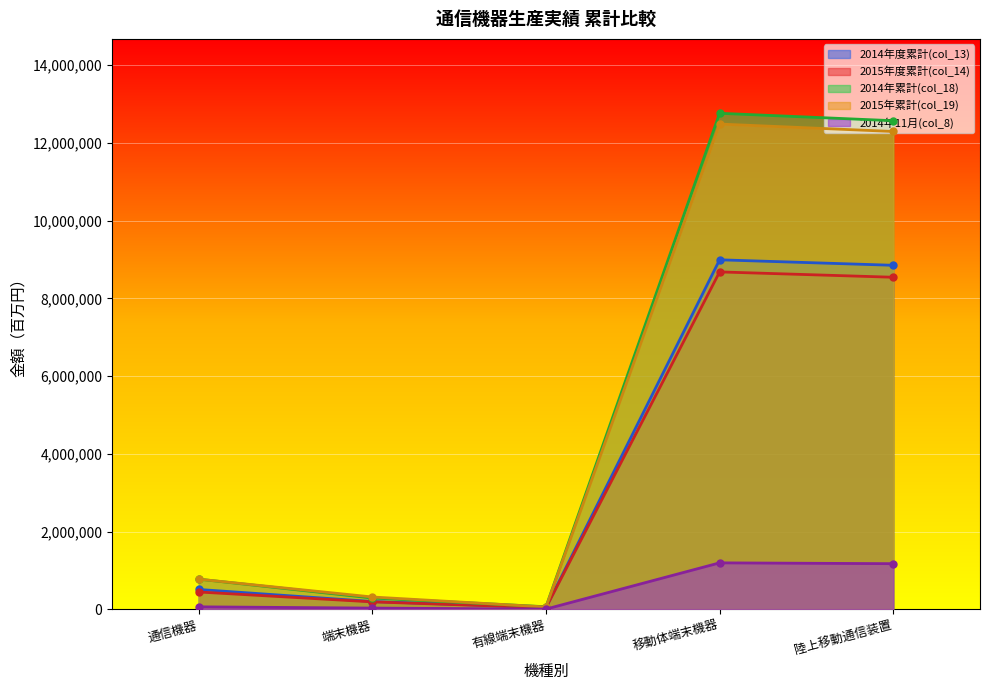

What is the greatest value displayed?

12763835